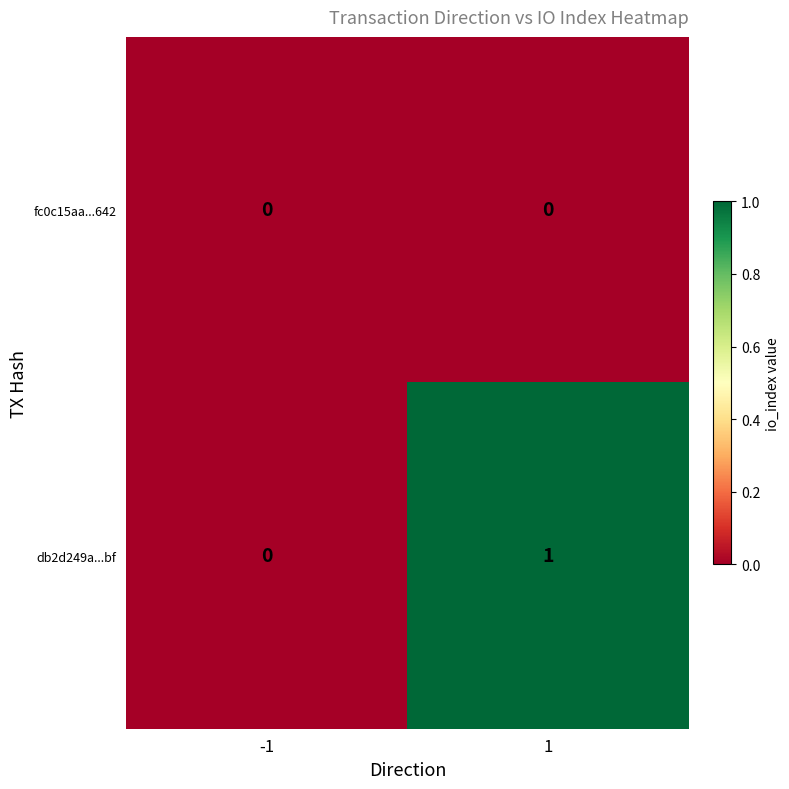

At 1, list the series in order from largest to smallest.

db2d249a...bf, fc0c15aa...642